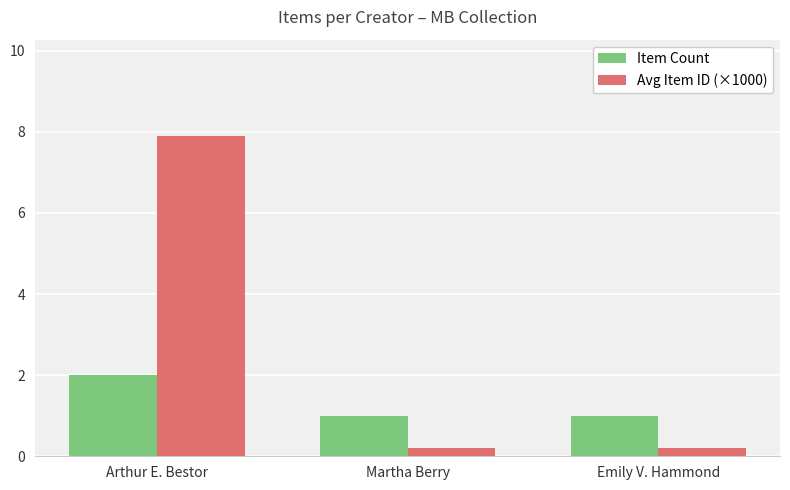

What is the difference between the highest and lowest values at Arthur E. Bestor?

5.9